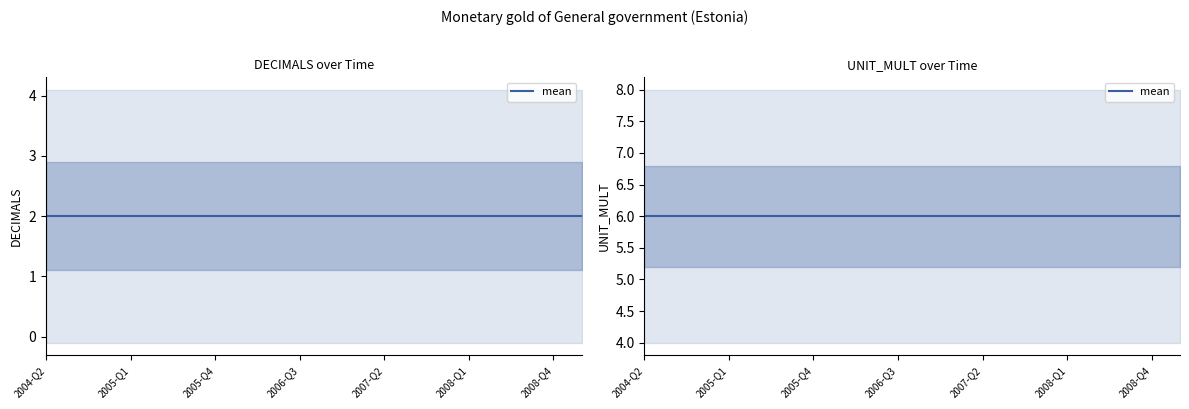

Which category has the lowest value in the DECIMALS series?

2004-Q2